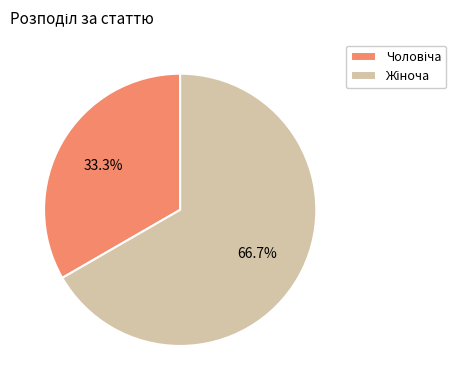

Is there any slice that represents more than half of the pie?

Yes